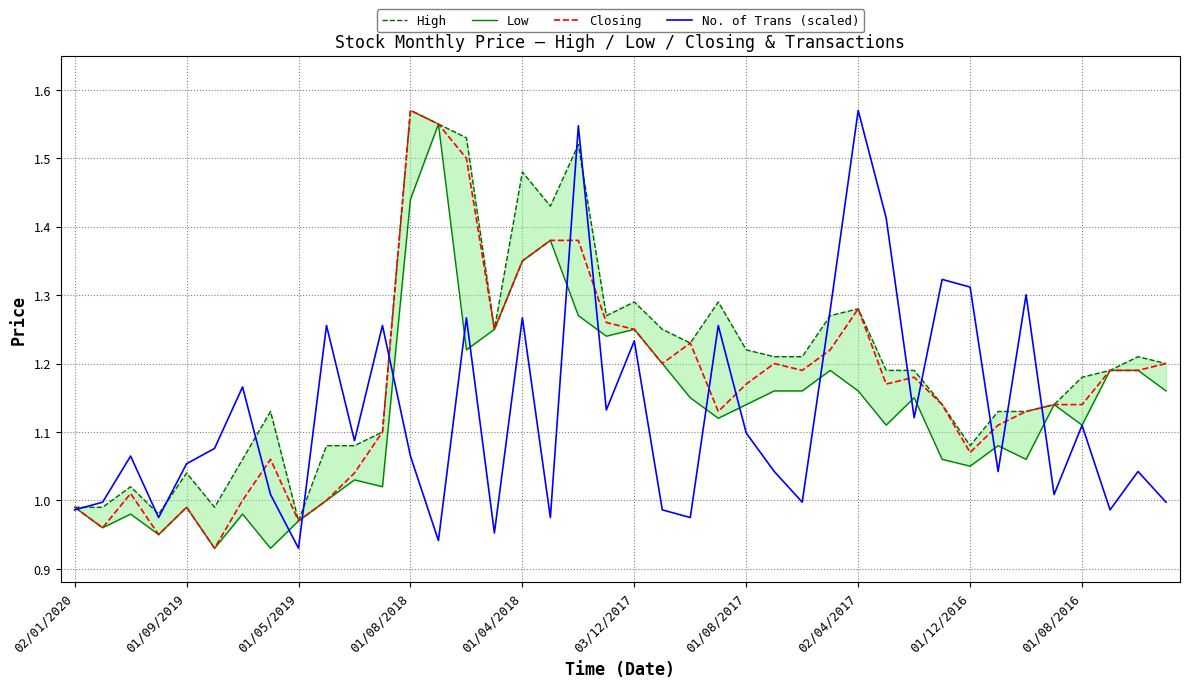

What is the average value of the No. of Trans (scaled) series?

1.1